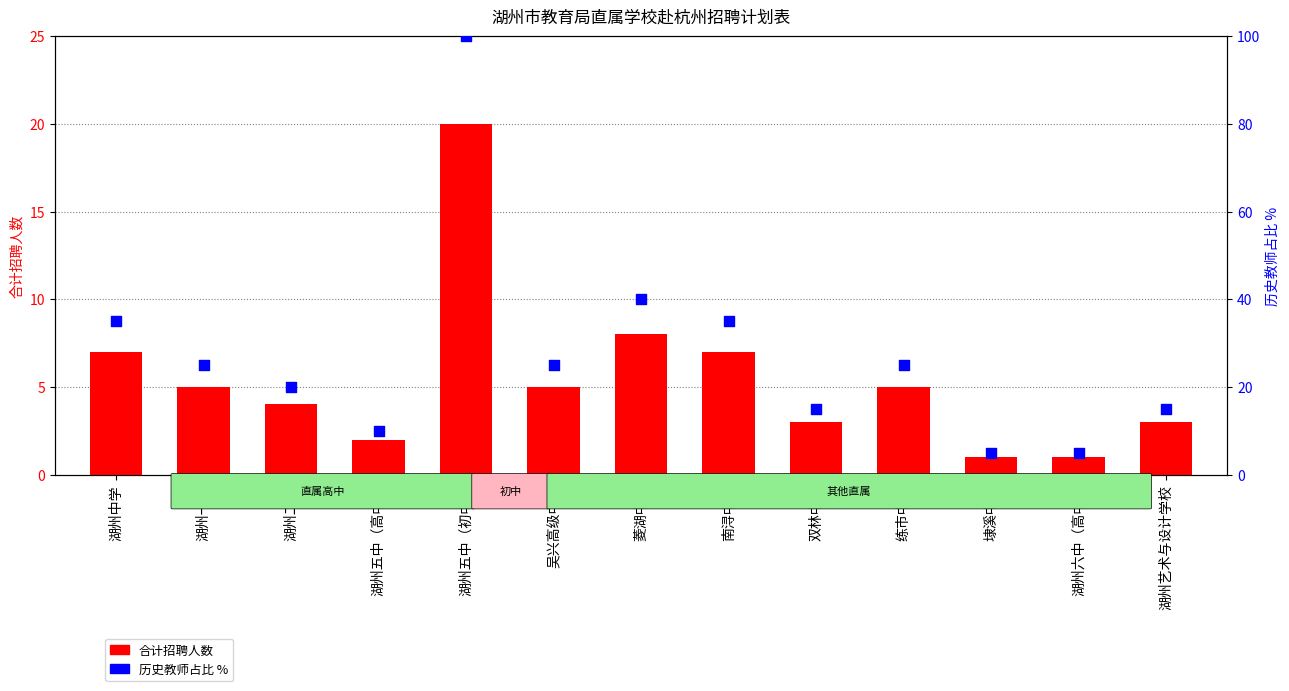

Which series has the largest total across all categories?

历史教师占比